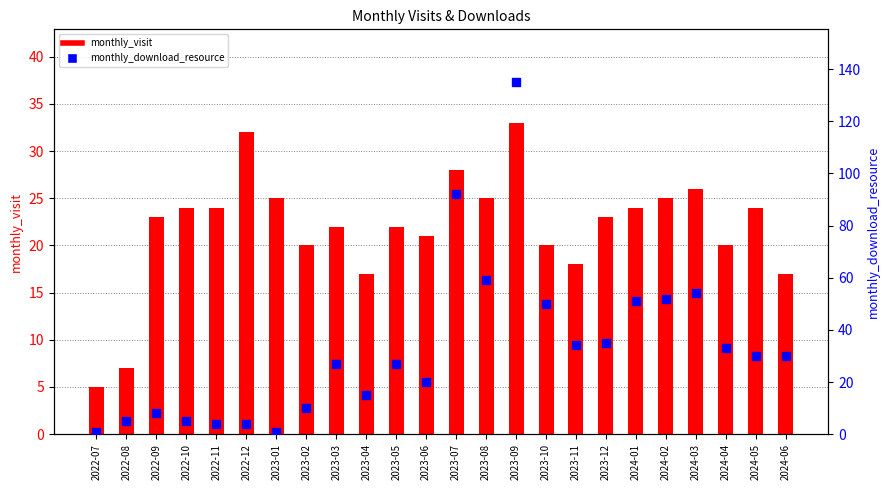

Which series has the largest Y range (max minus min)?

monthly_download_resource